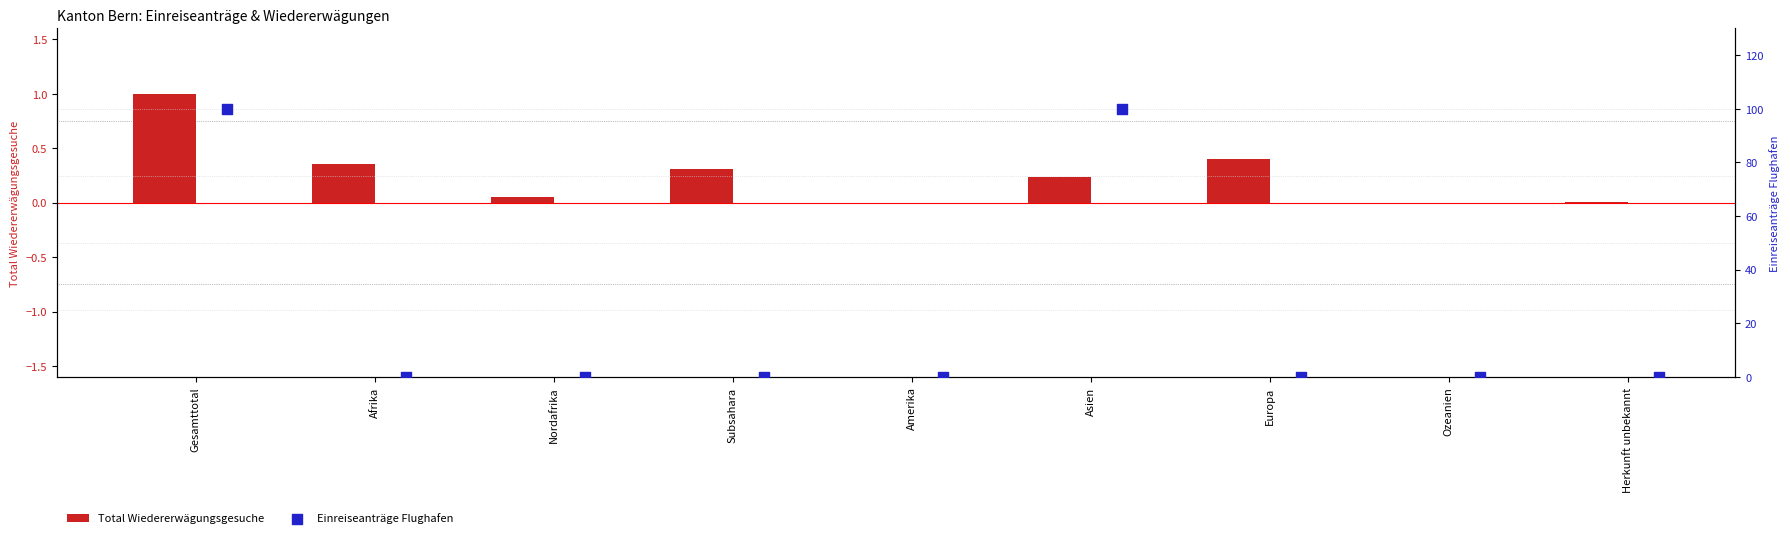

What is the sum of the Total Wiedererwägungsgesuche values at Europa and Asien?

0.6